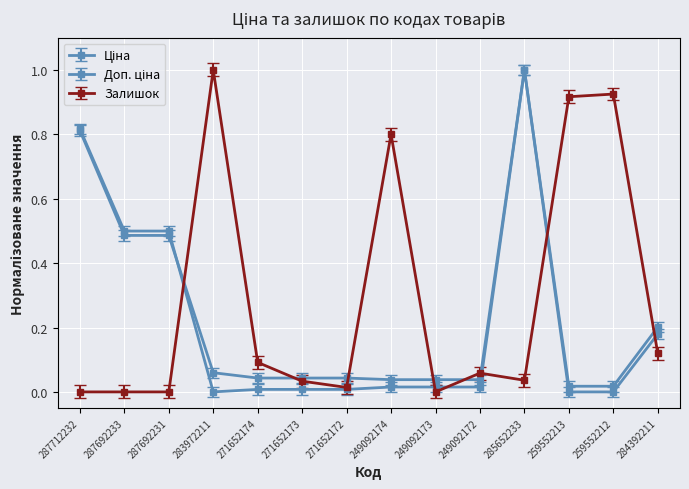

How many lines are shown in the chart?

3